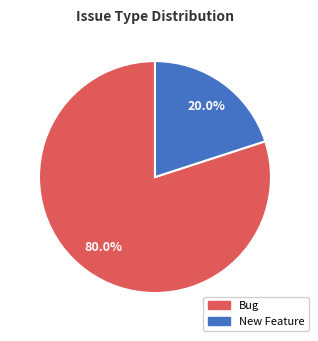

Between Bug and New Feature, which is larger?

Bug